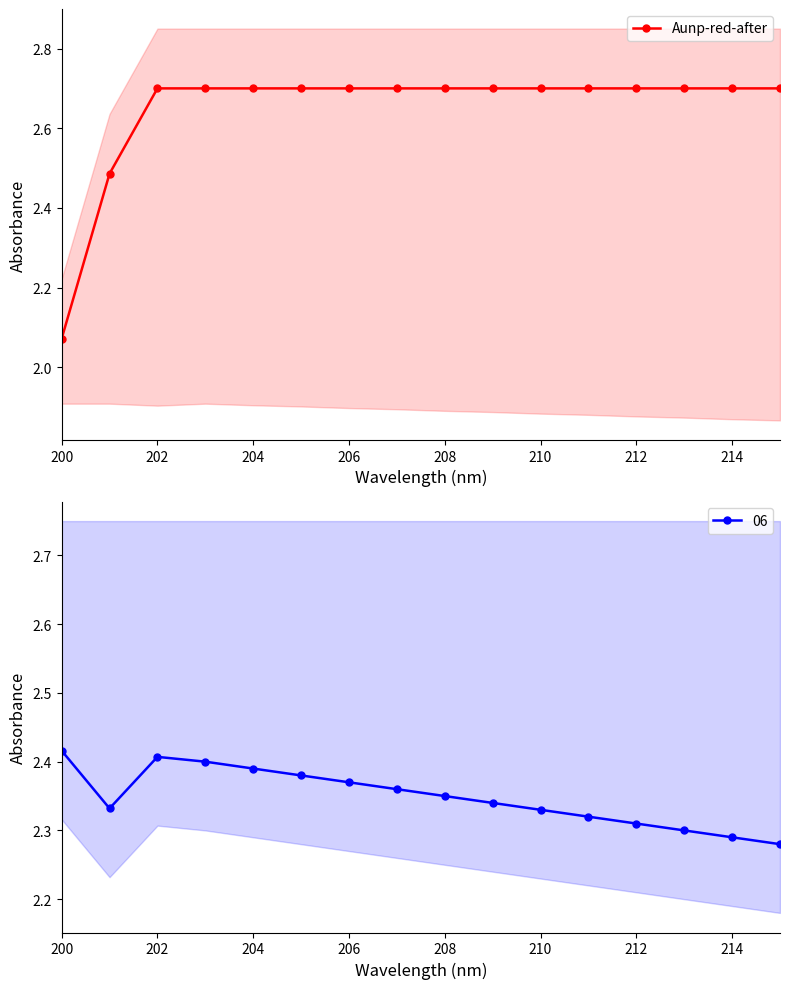

At which label does Aunp-red-after reach its minimum?

200